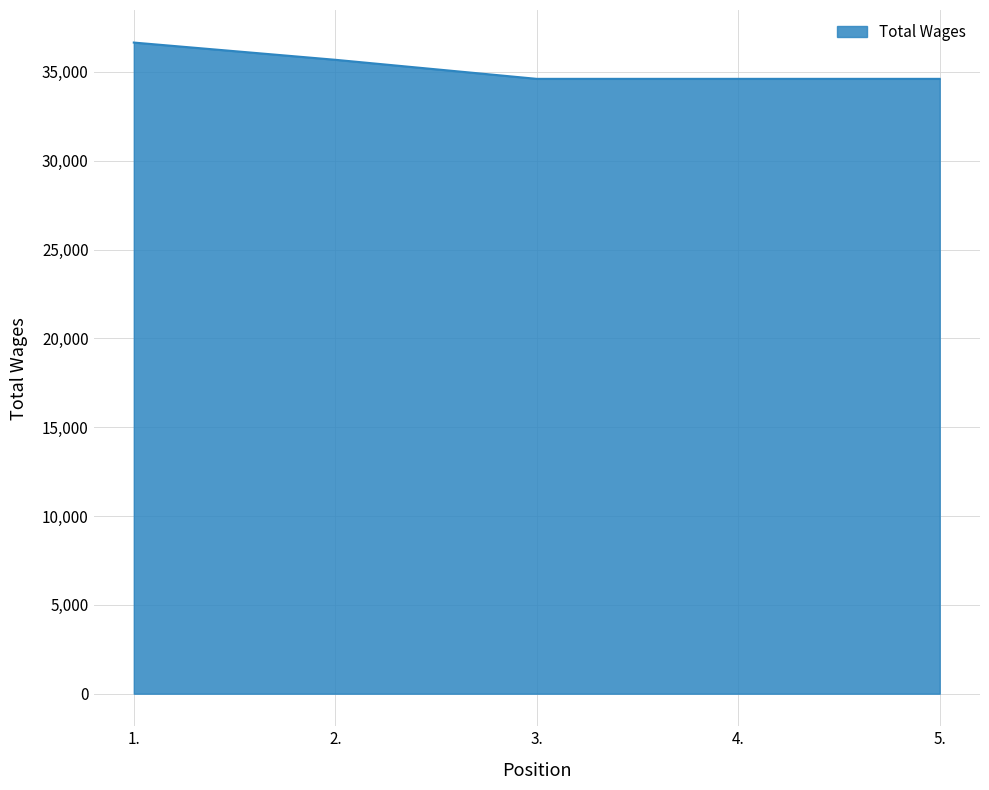

The value at 5. is 34607. True or false?

True